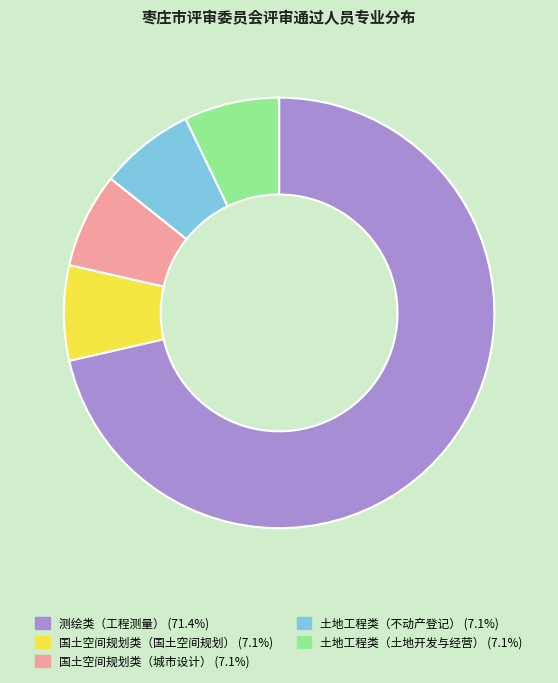

Do 土地工程类（不动产登记） and 国土空间规划类（城市设计） together represent more than half of the pie?

No